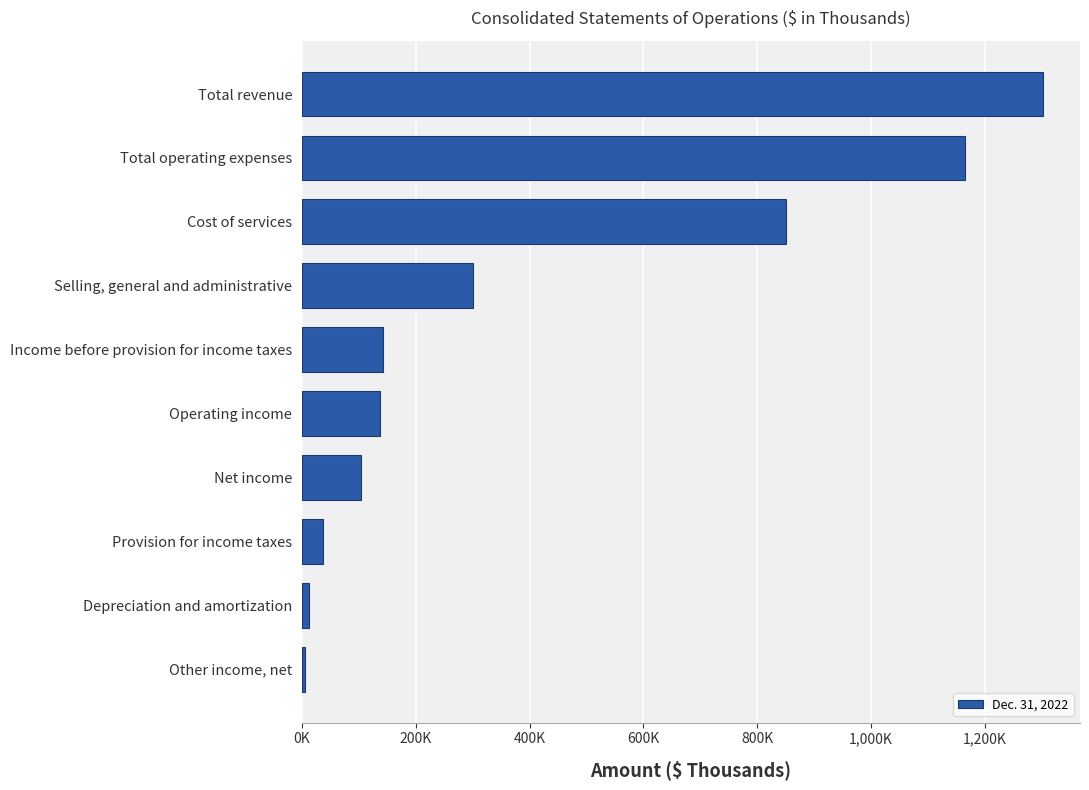

Rank the categories by value from lowest to highest.

Other income, net, Depreciation and amortization, Provision for income taxes, Net income, Operating income, Income before provision for income taxes, Selling, general and administrative, Cost of services, Total operating expenses, Total revenue